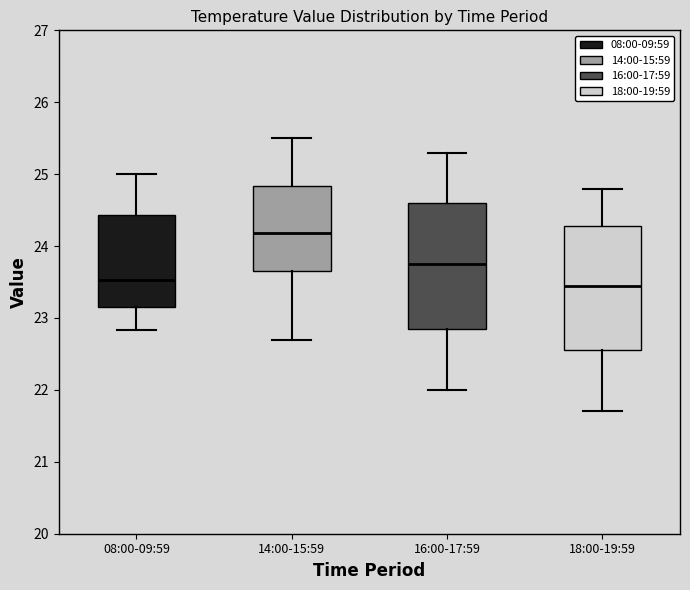

Where is the lower edge of the box for 14:00-15:59 on the y-axis? The values are not printed on the chart, so give them approximately, as read against the axis.

23.7